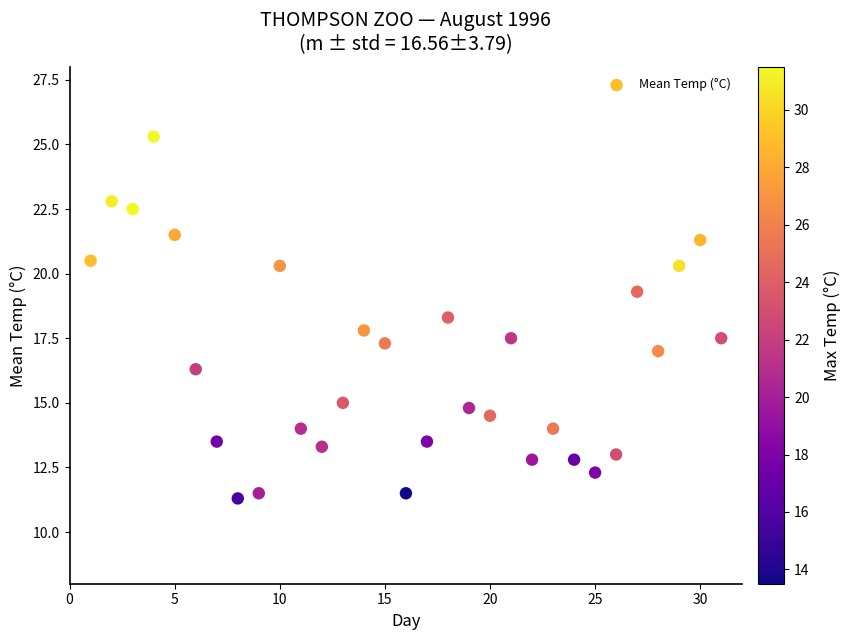

What is the range of X values (max minus min)?

30.0